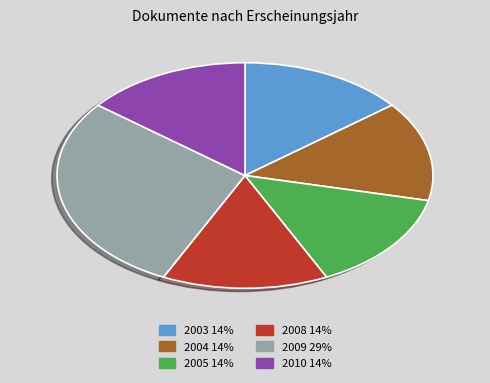

True or false: 2005 14% accounts for 14% of the total.

True